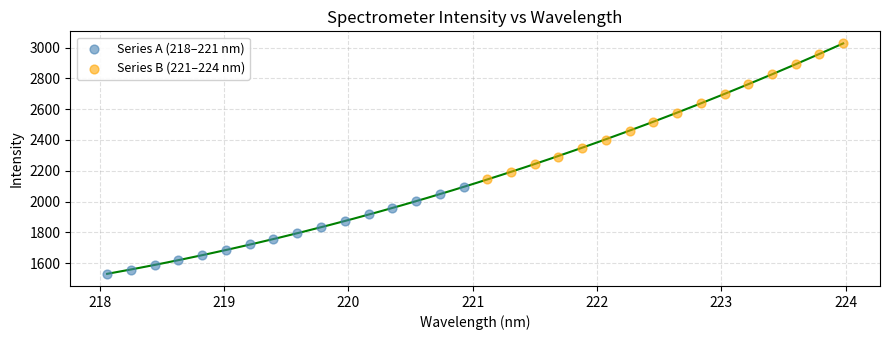

What are all the series names shown in the legend?

Series A (218–221 nm), Series B (221–224 nm)